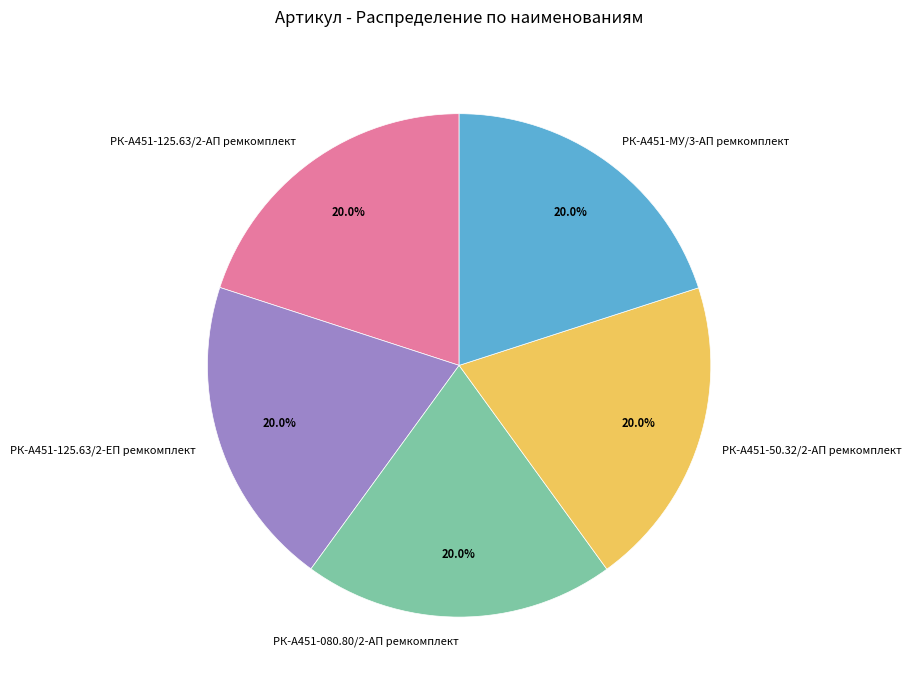

What portion of the pie excludes РК-А451-080.80/2-АП ремкомплект?

80.0%